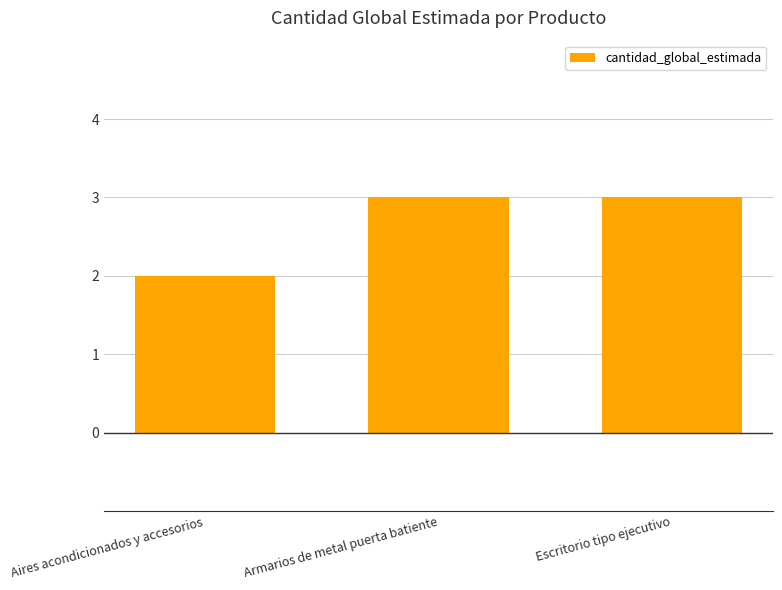

What is the difference between the values at Armarios de metal puerta batiente and Aires acondicionados y accesorios?

1